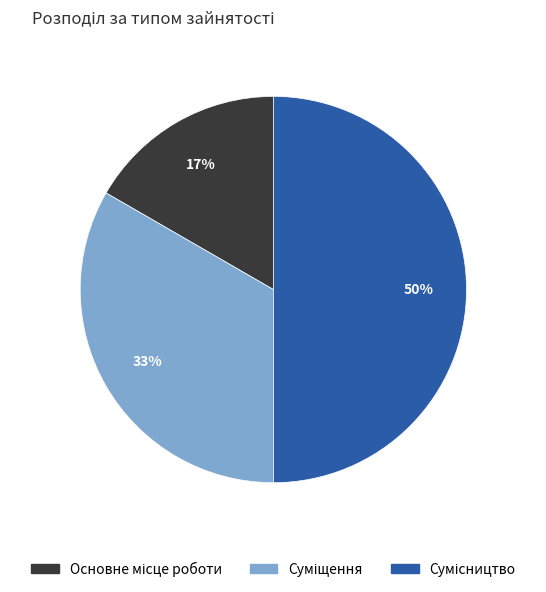

To the nearest percent, what is the average slice percentage?

33%